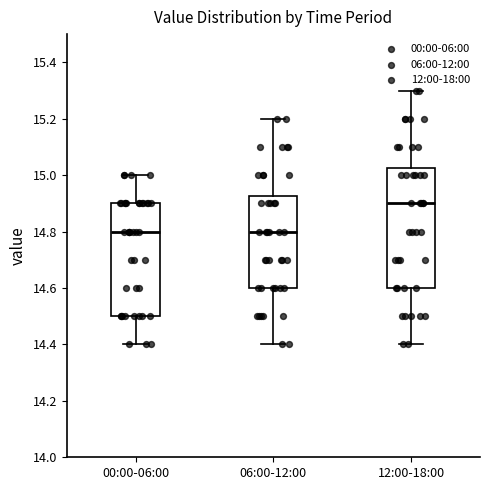

Reading left to right, read every box against the y-axis: the position of its median line, the range the box covers, and the ends of its whiskers. The values are not printed on the chart, so give them approximately, as read against the axis.

00:00-06:00: median 14.80, box 14.50 to 14.90, whiskers 14.40 to 15.00
06:00-12:00: median 14.80, box 14.60 to 14.92, whiskers 14.40 to 15.20
12:00-18:00: median 14.90, box 14.60 to 15.02, whiskers 14.40 to 15.30